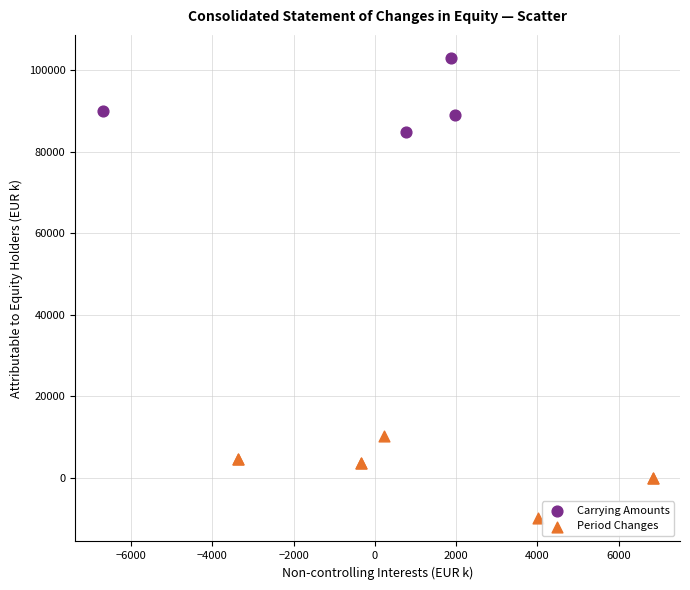

Which series reaches the maximum Y coordinate?

Carrying Amounts